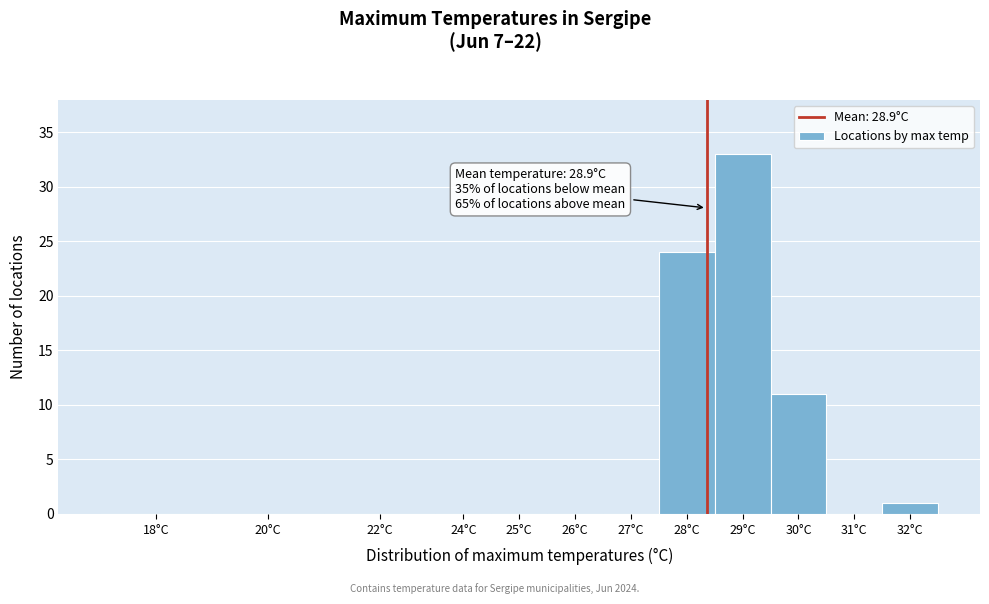

Reading right to left, extract all data points from this chart.

32°C=1	31°C=0	30°C=11	29°C=33	28°C=24	27°C=0	26°C=0	25°C=0	24°C=0	22°C=0	20°C=0	18°C=0